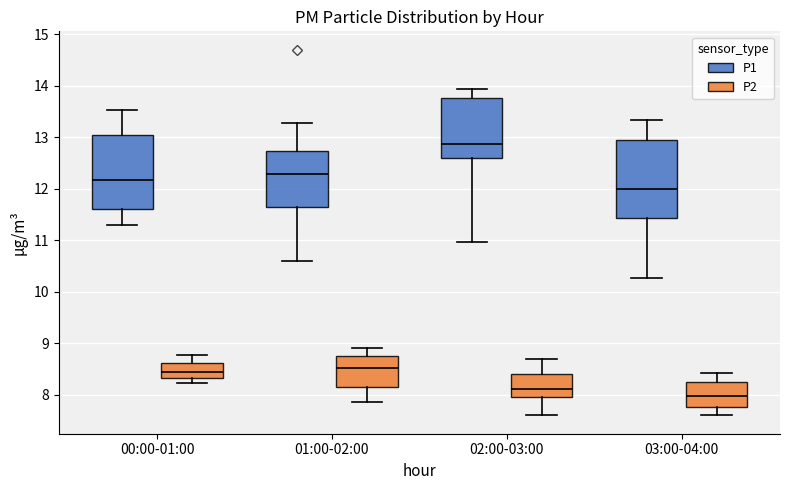

Reading left to right, transcribe this box plot: for each box, give where its median line is, the range the box spans, and where its two whiskers end, as read against the y-axis. The values are not printed on the chart, so give them approximately, as read against the axis.

00:00-01:00 (P1): median 12.2, box 11.6 to 13.0, whiskers 11.3 to 13.5
00:00-01:00 (P2): median 8.5, box 8.3 to 8.6, whiskers 8.2 to 8.8
01:00-02:00 (P1): median 12.3, box 11.7 to 12.7, whiskers 10.6 to 13.3
01:00-02:00 (P2): median 8.5, box 8.2 to 8.7, whiskers 7.9 to 8.9
02:00-03:00 (P1): median 12.9, box 12.6 to 13.8, whiskers 11.0 to 13.9
02:00-03:00 (P2): median 8.1, box 8.0 to 8.4, whiskers 7.6 to 8.7
03:00-04:00 (P1): median 12.0, box 11.4 to 12.9, whiskers 10.3 to 13.3
03:00-04:00 (P2): median 8.0, box 7.8 to 8.3, whiskers 7.6 to 8.4